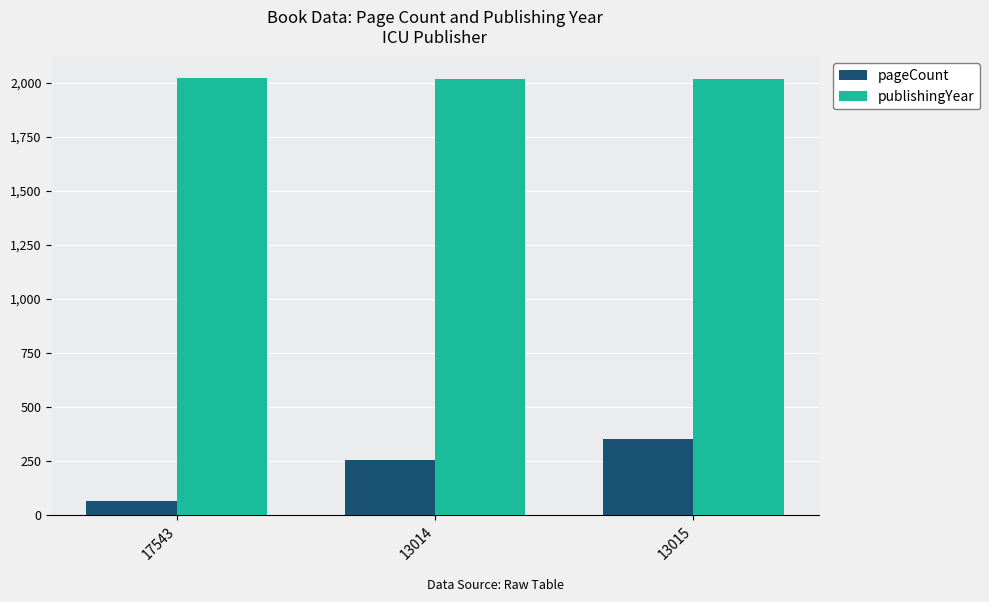

How many bars are there in total?

6